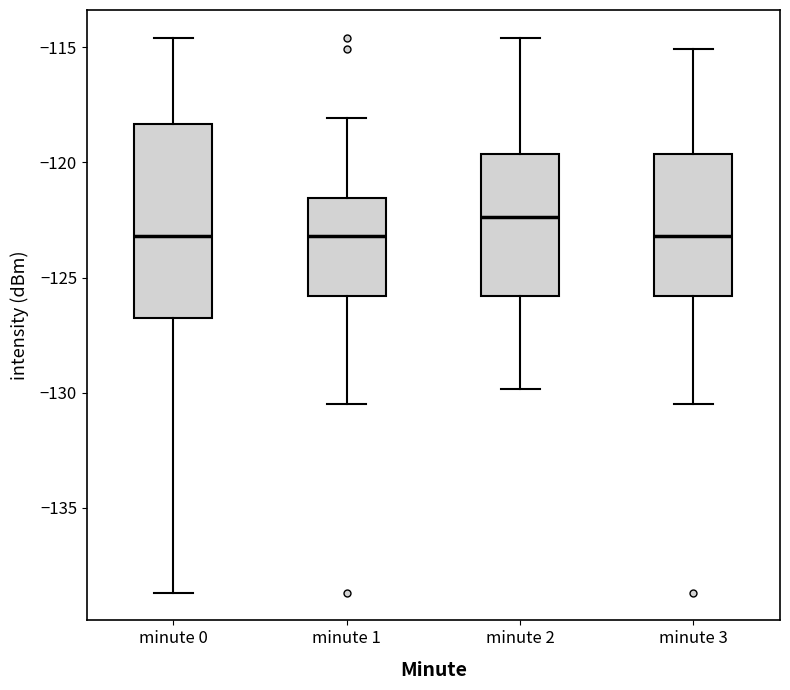

Reading left to right, read every box against the y-axis: the position of its median line, the range the box covers, and the ends of its whiskers. The values are not printed on the chart, so give them approximately, as read against the axis.

minute 0: median -123.0, box -126.5 to -118.5, whiskers -138.5 to -114.5
minute 1: median -123.0, box -126.0 to -121.5, whiskers -130.5 to -118.0
minute 2: median -122.5, box -126.0 to -119.5, whiskers -130.0 to -114.5
minute 3: median -123.0, box -126.0 to -119.5, whiskers -130.5 to -115.0